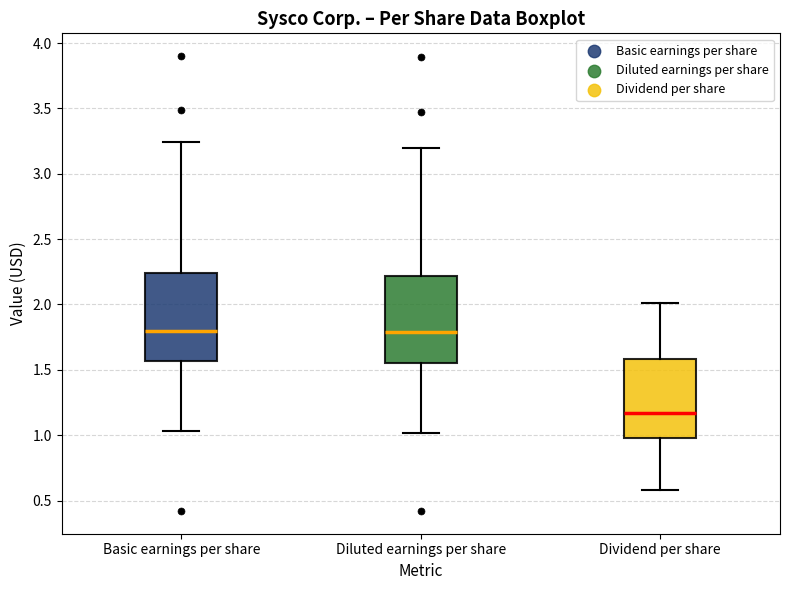

Reading left to right, transcribe this box plot: for each box, give where its median line is, the range the box spans, and where its two whiskers end, as read against the y-axis. The values are not printed on the chart, so give them approximately, as read against the axis.

Basic earnings per share: median 1.80, box 1.55 to 2.25, whiskers 1.05 to 3.25
Diluted earnings per share: median 1.80, box 1.55 to 2.20, whiskers 1.00 to 3.20
Dividend per share: median 1.15, box 1.00 to 1.60, whiskers 0.60 to 2.00